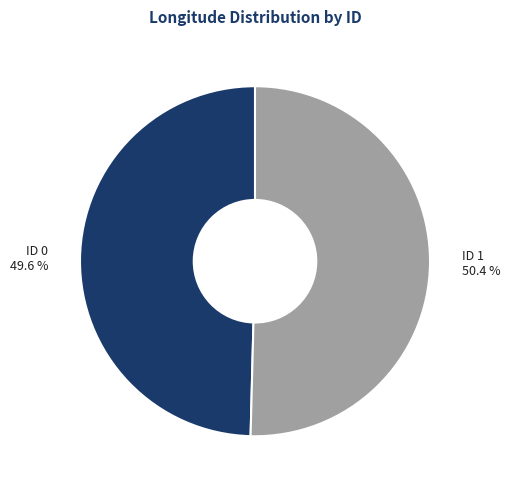

Count the number of slices in the pie.

2